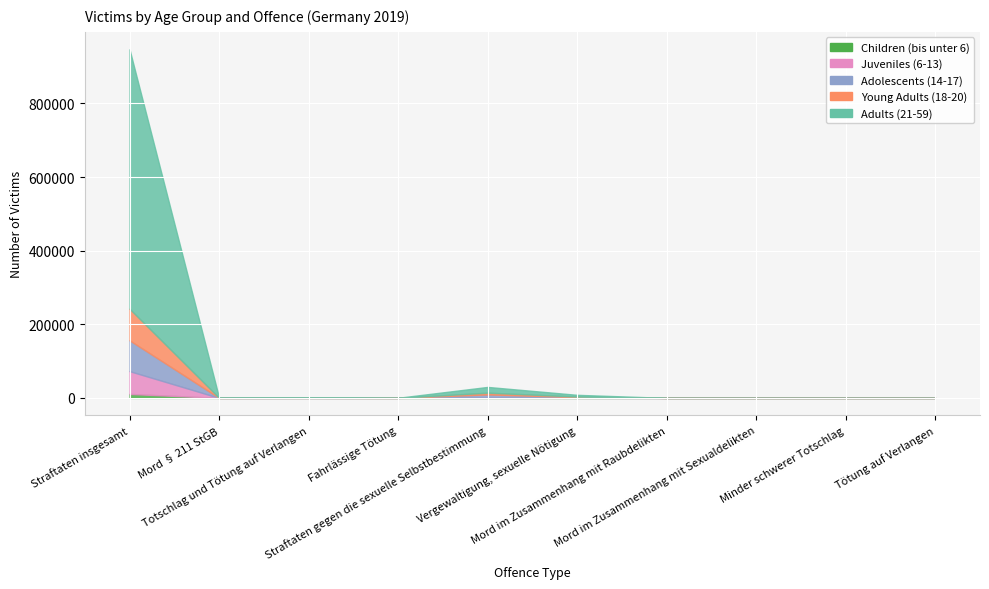

Which series has the largest range (max minus min)?

Adults (21-59)